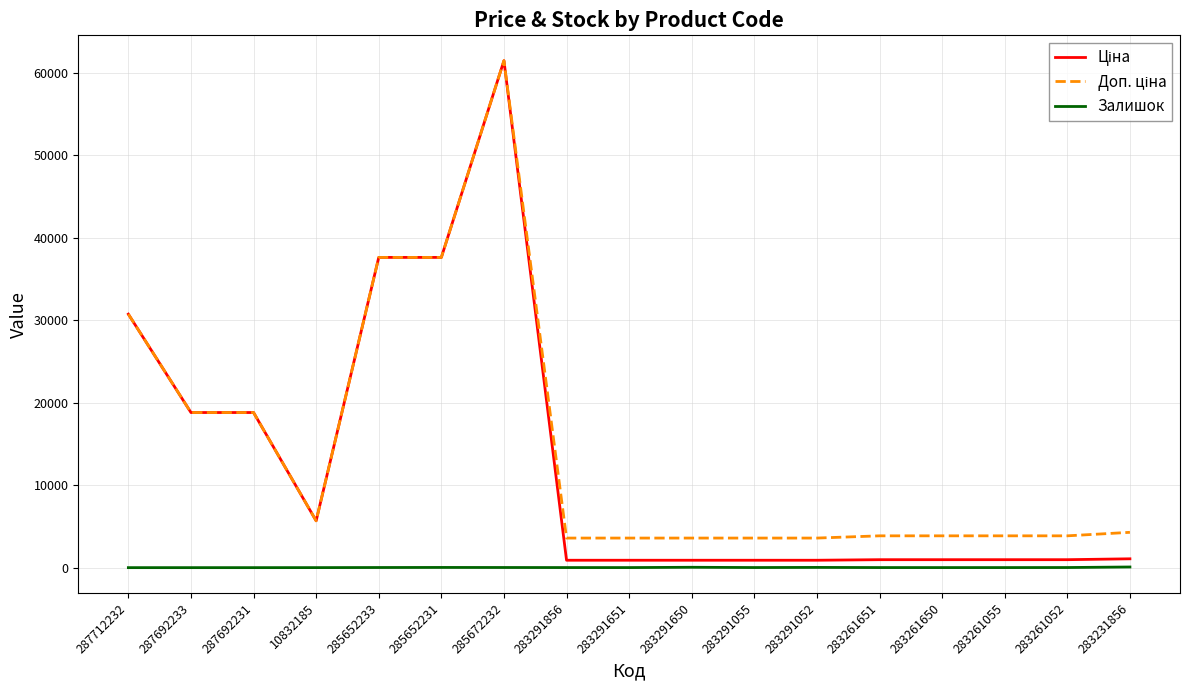

What is the difference between the highest and lowest values at 287692231?

18796.8